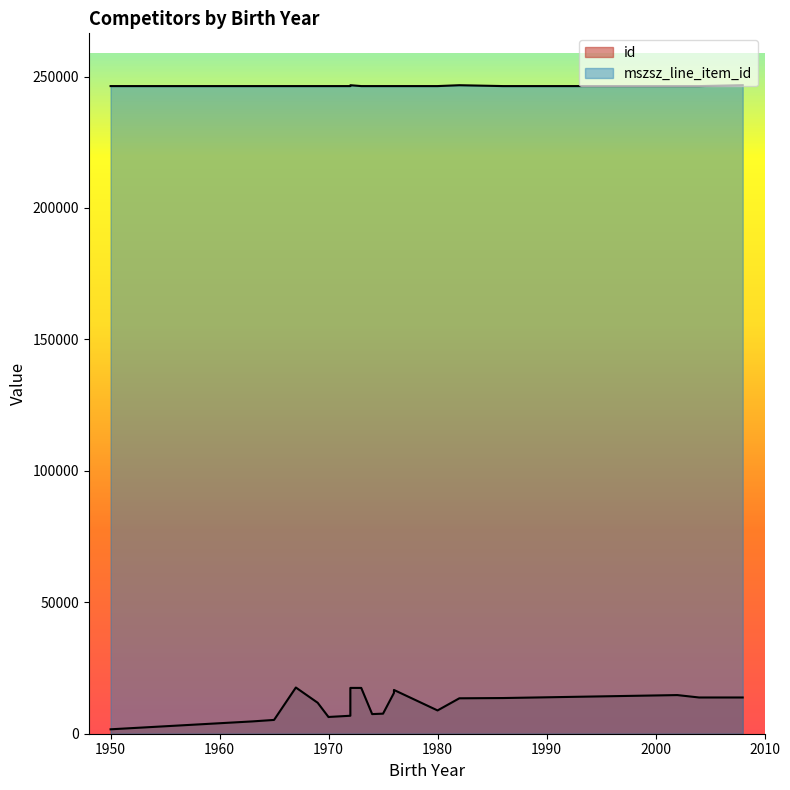

Which has a higher value, 2002 or 1970?

2002